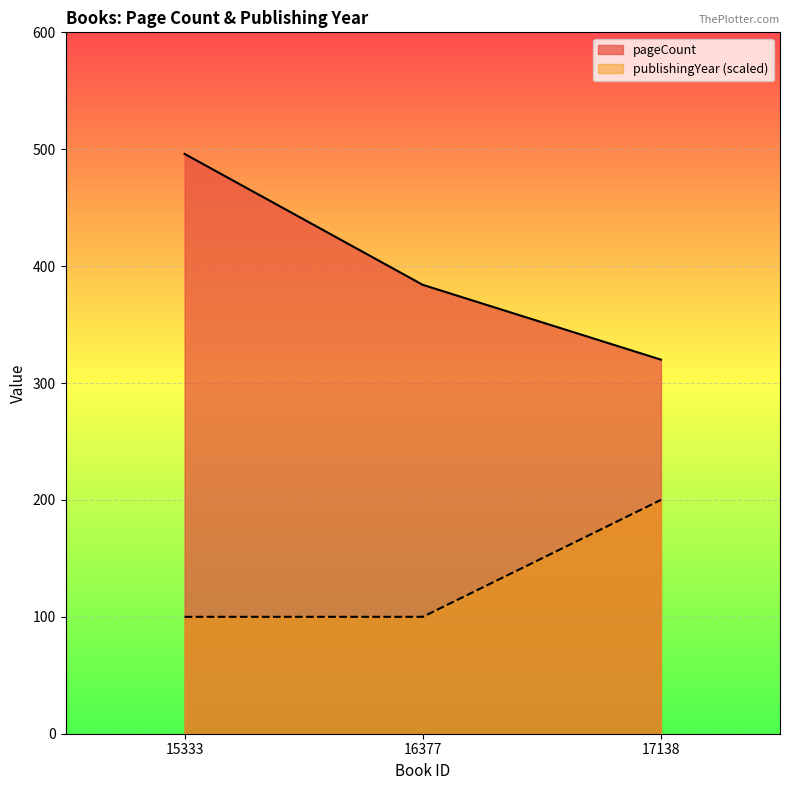

What is the difference between the maximum and second lowest values in the pageCount series?

112